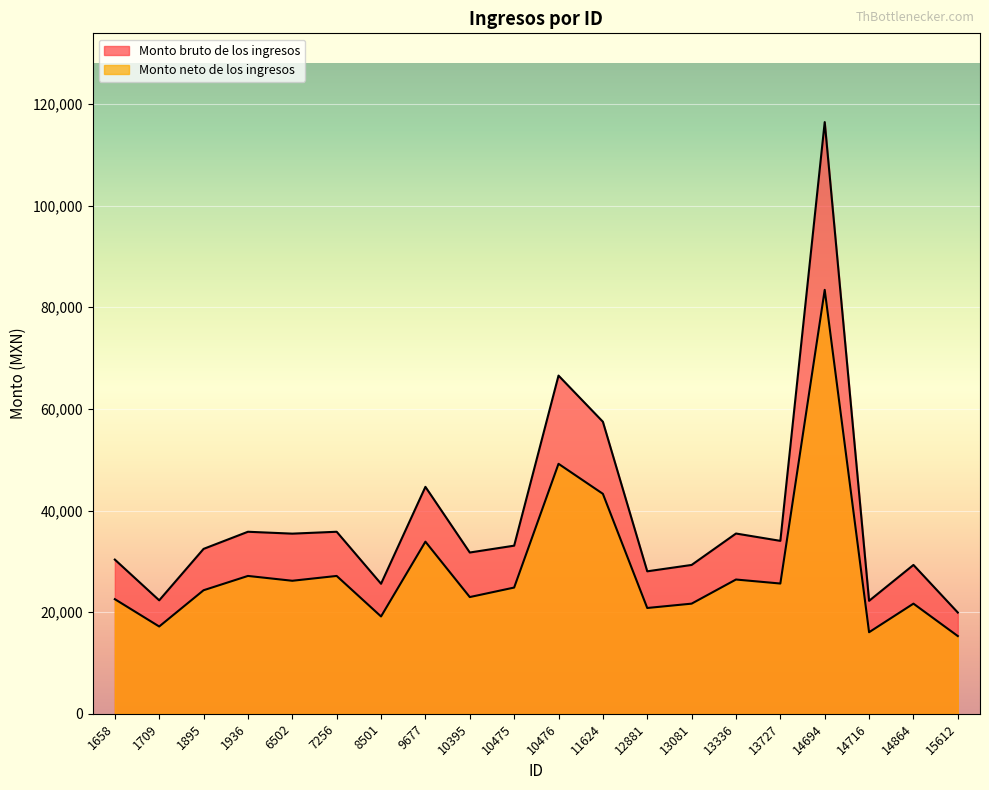

How many values in the Monto neto de los ingresos series are below 24840?

10